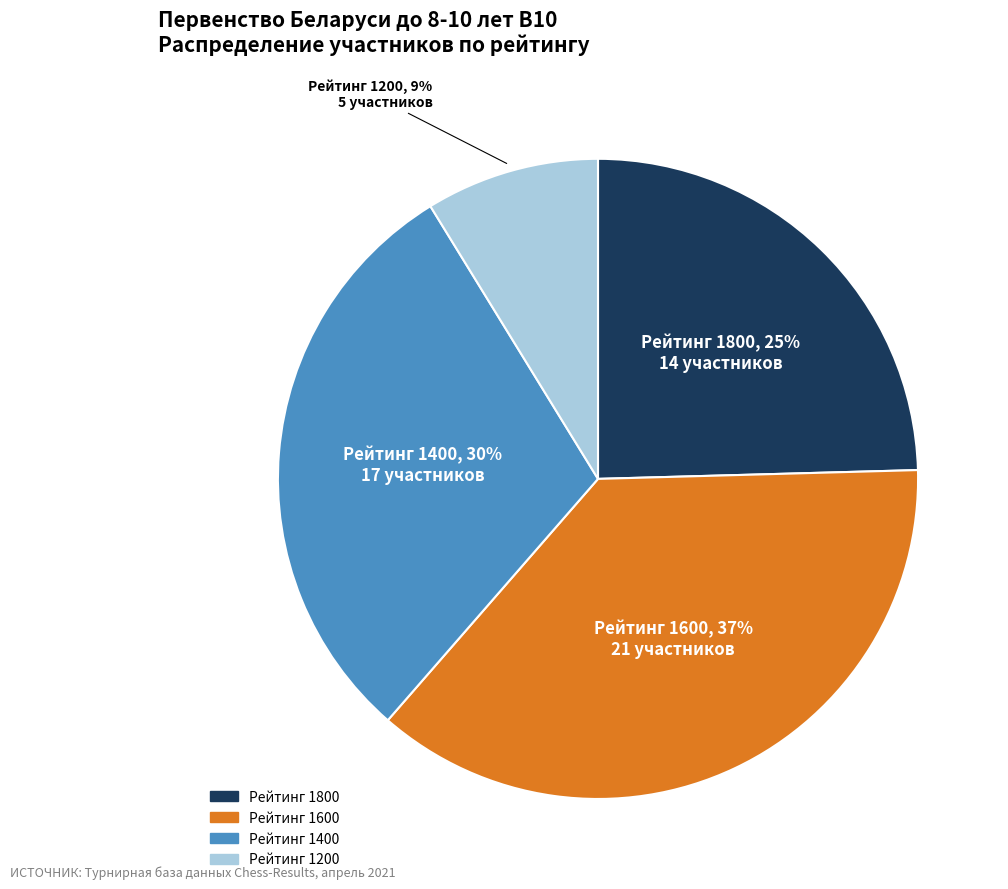

To the nearest percent, what is the difference between the largest and smallest slice percentages?

28%